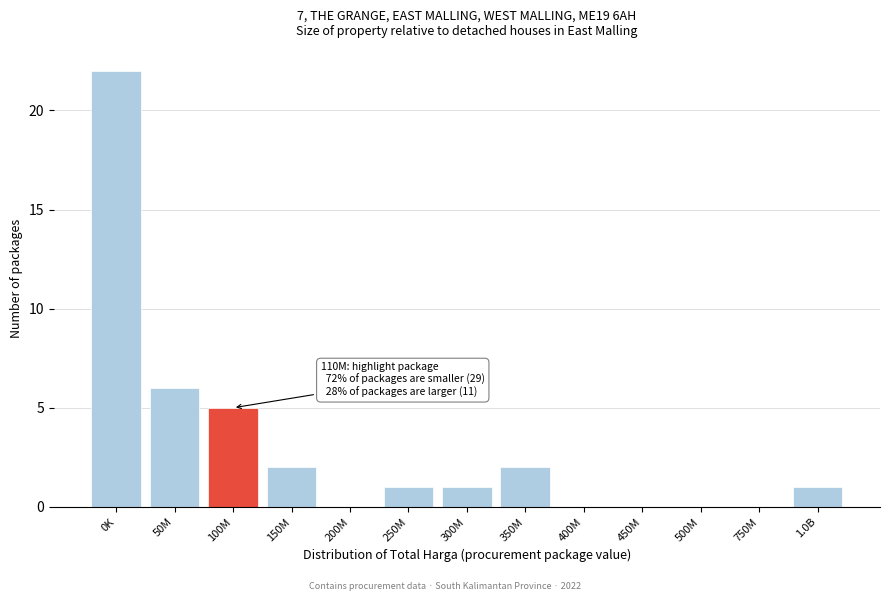

Reading left to right, what are all the values shown in this chart?

0K=22	50M=6	100M=5	150M=2	200M=0	250M=1	300M=1	350M=2	400M=0	450M=0	500M=0	750M=0	1.0B=1